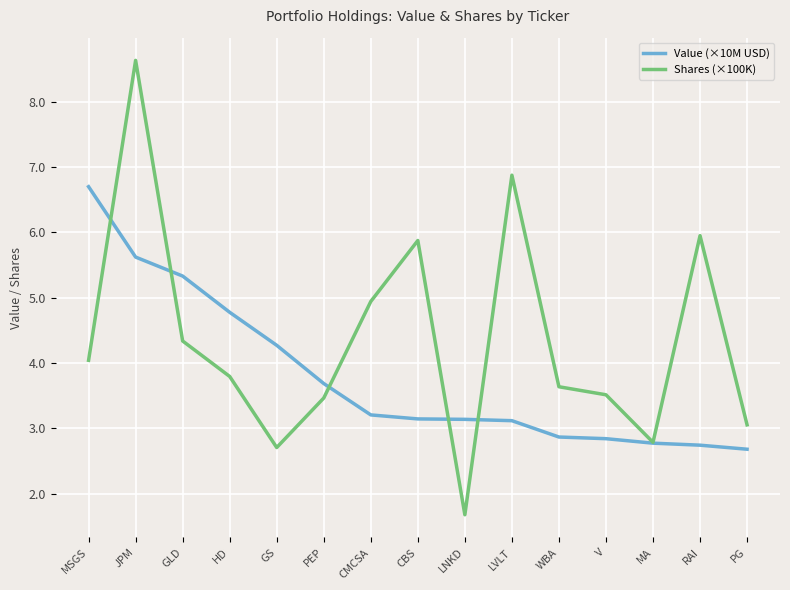

True or false: Shares (×100K) has a value of 3.8 at HD.

True